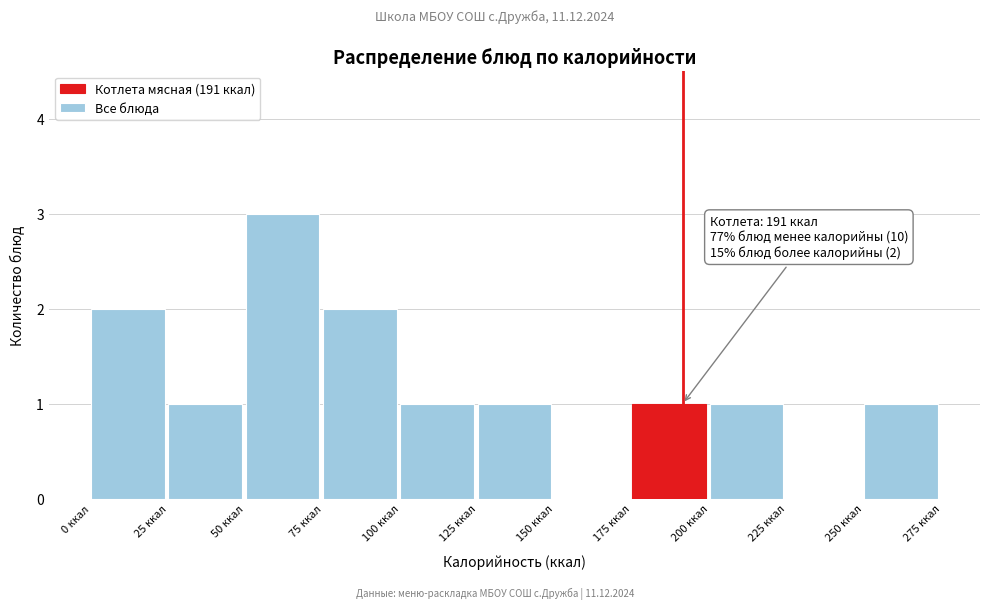

Over which range of the x-axis is the bar tallest?

50 to 75